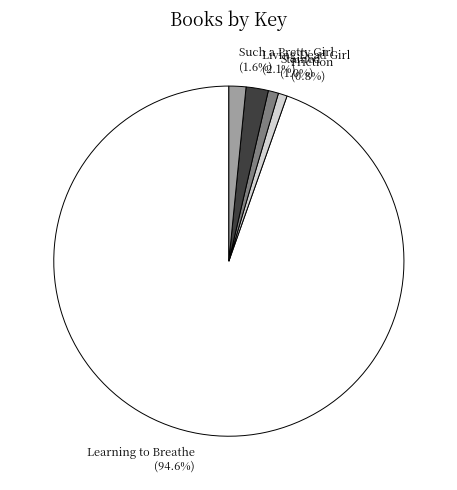

Is there a majority slice in this chart?

Yes